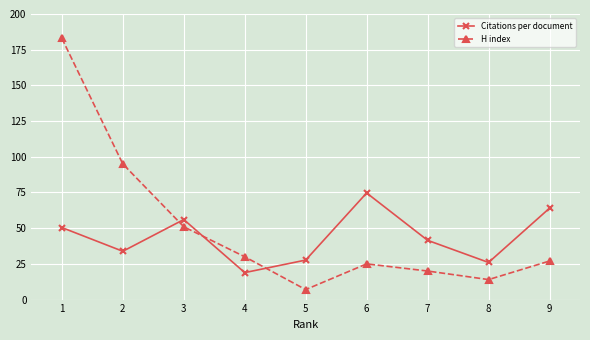

At which label is Citations per document closest to 46?

1